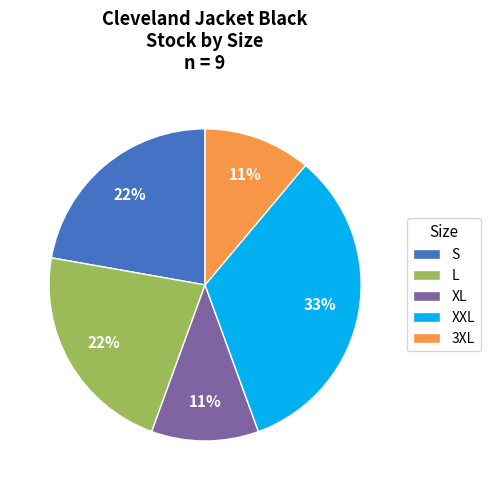

To the nearest percent, what is the difference between the XL and S slice percentages?

11%